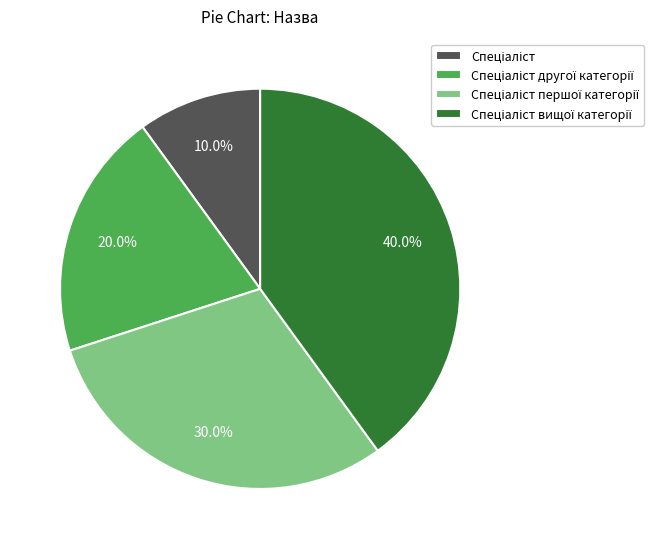

Does any single category account for the majority?

No